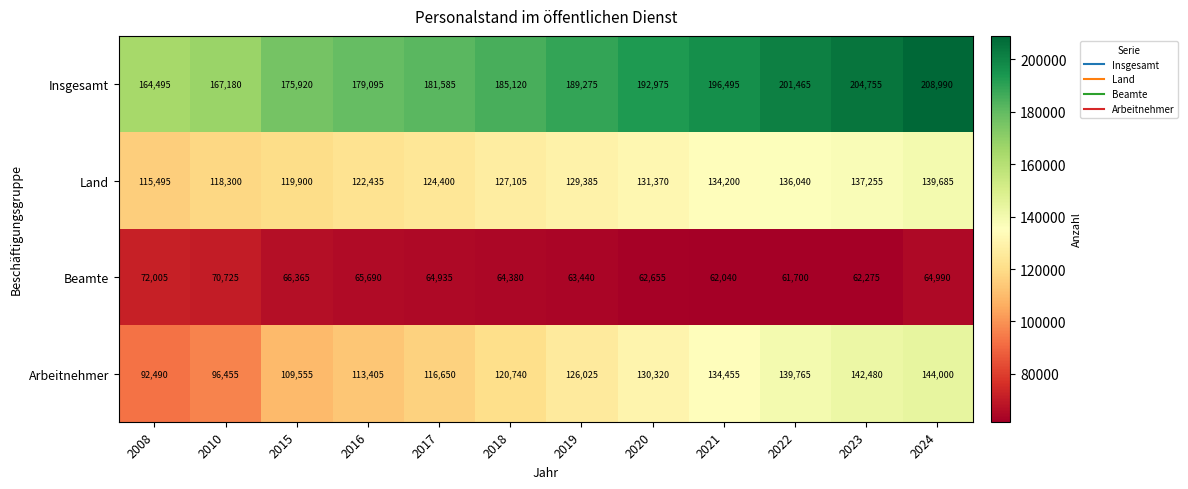

Which series has the widest spread of values?

Arbeitnehmer